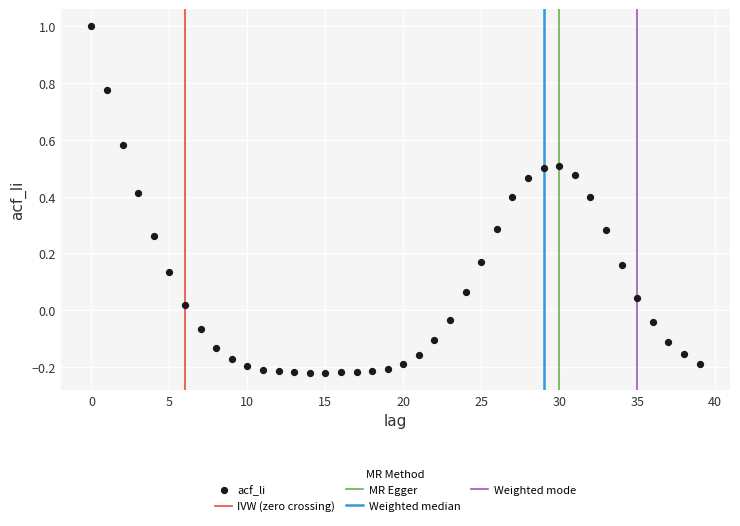

What is the range of Y values (max minus min)?

1.2